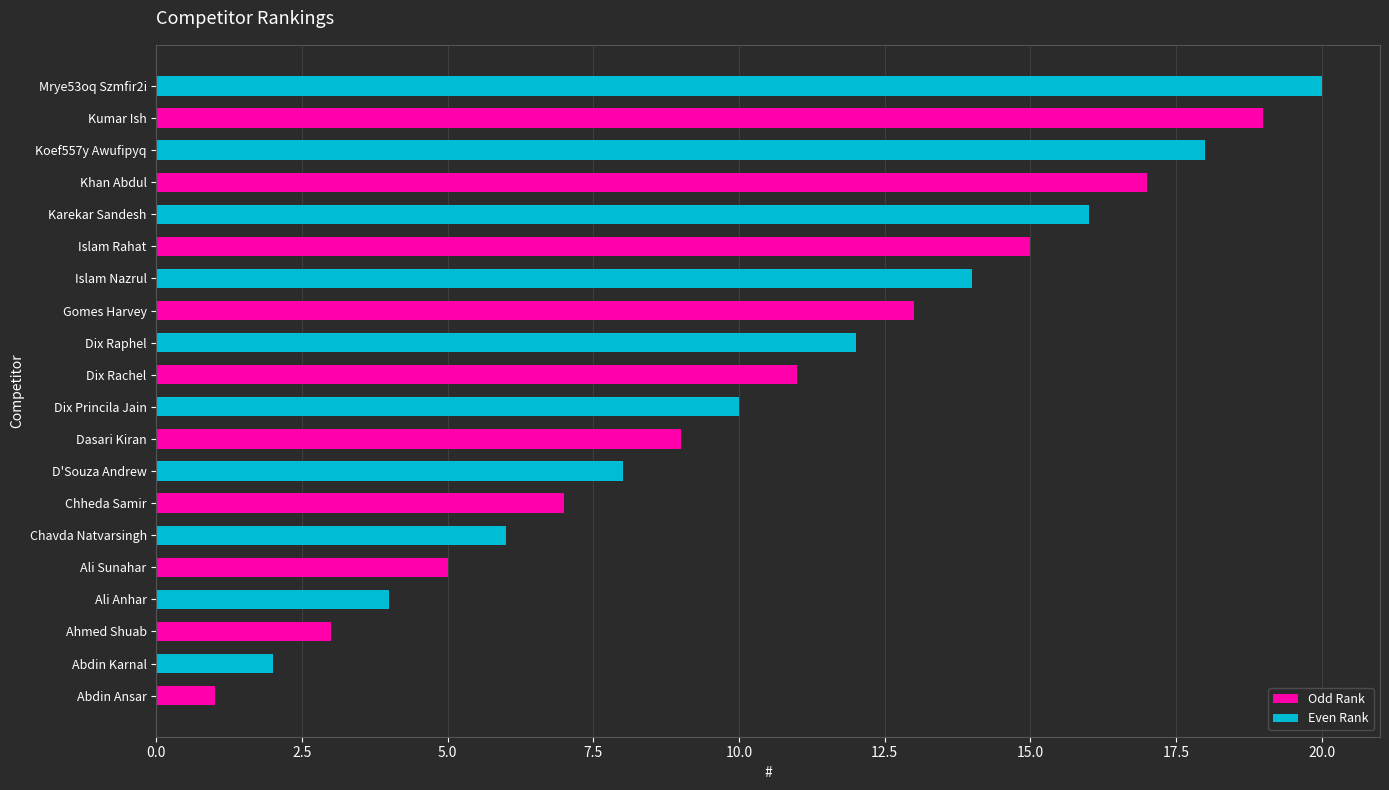

What value does the data have at Ahmed Shuab?

3